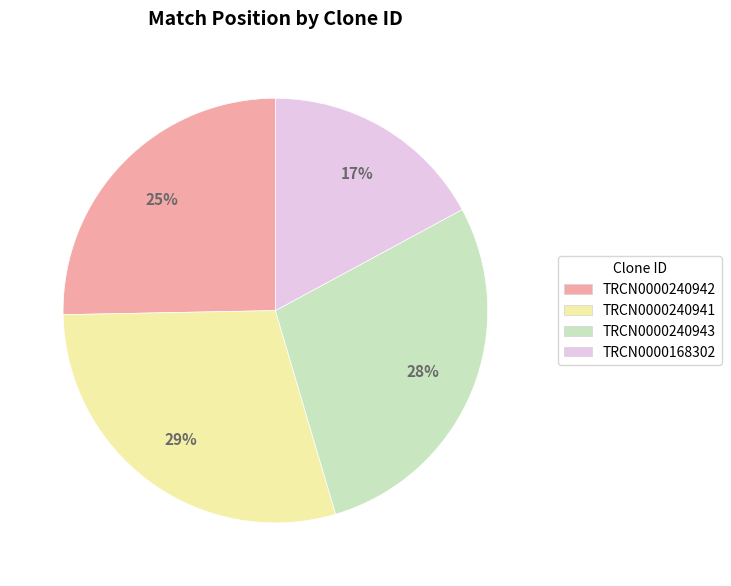

How many slices are in this pie chart?

4